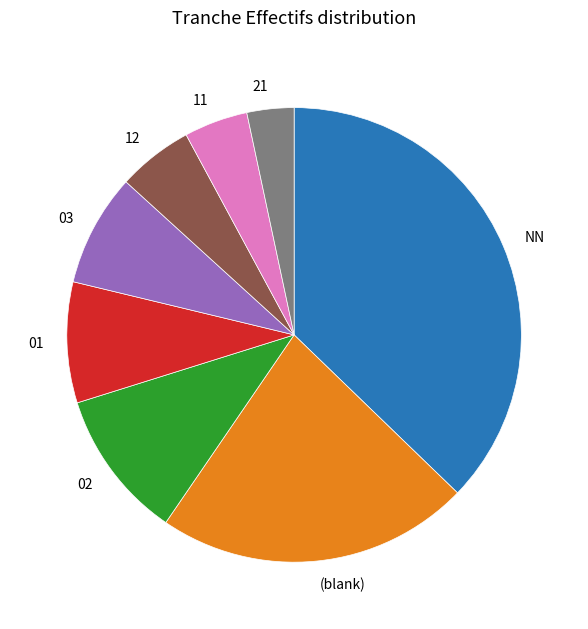

Does any single category account for the majority?

No